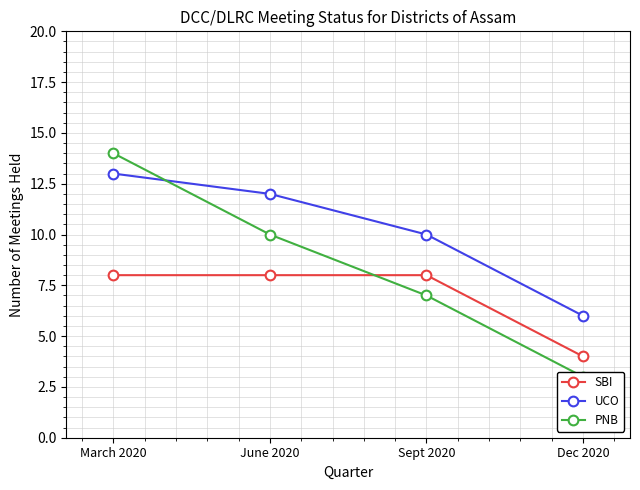

True or false: SBI has a value of 11 at Sept 2020.

False